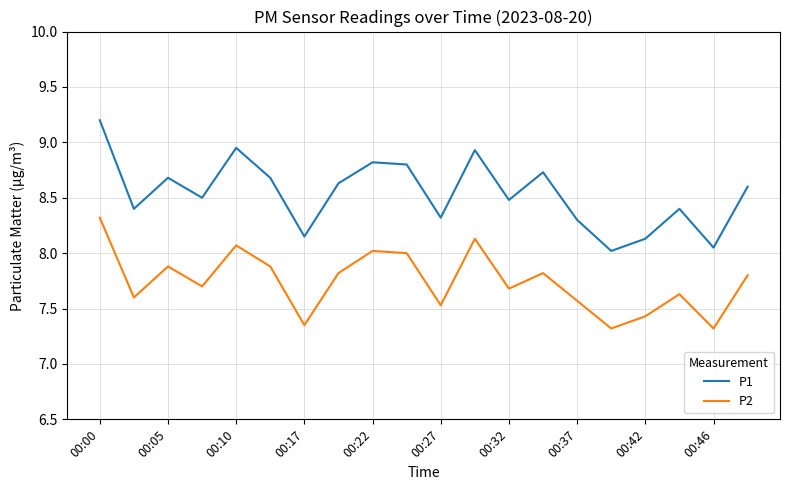

Which series has the largest total across all categories?

P1